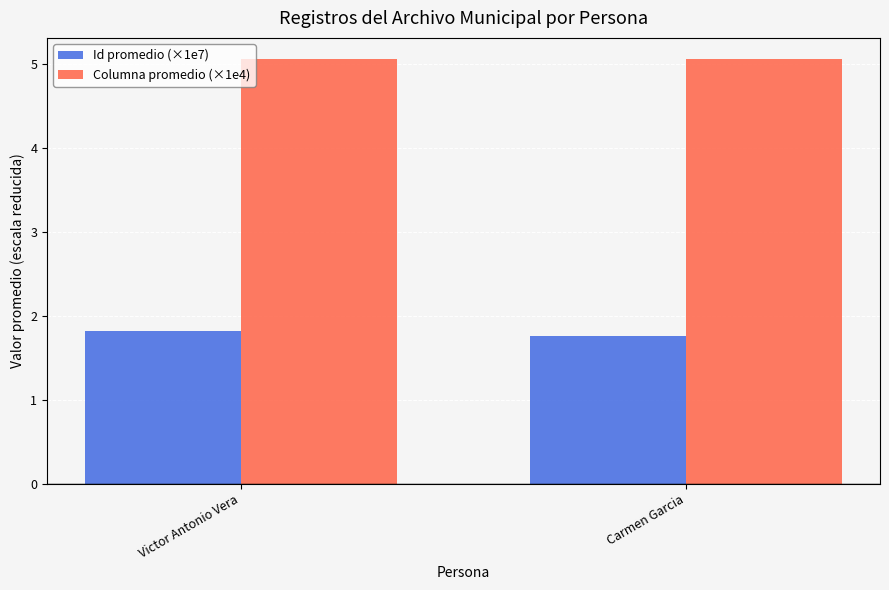

Is the value of Columna promedio (×1e4) at Victor Antonio Vera greater than the value of Id promedio (×1e7) at Carmen Garcia?

Yes